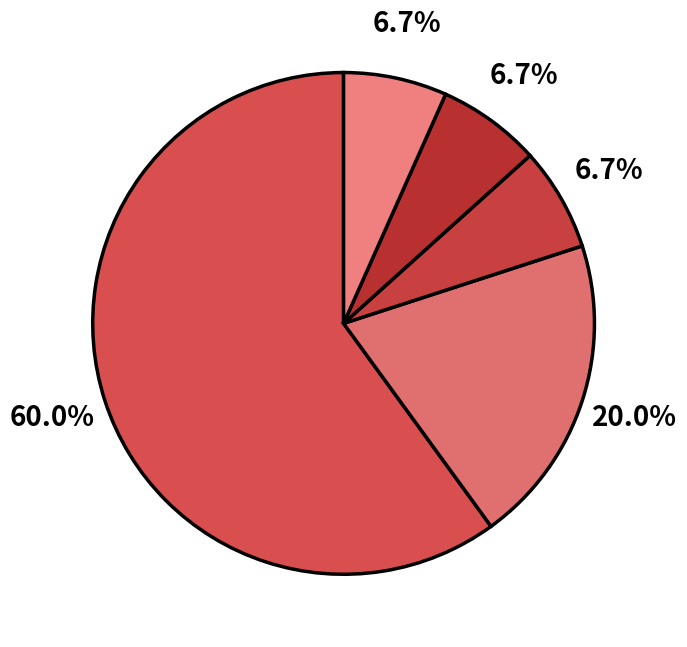

True or false: دانشگاه تربیت مدرس accounts for 60% of the total.

True